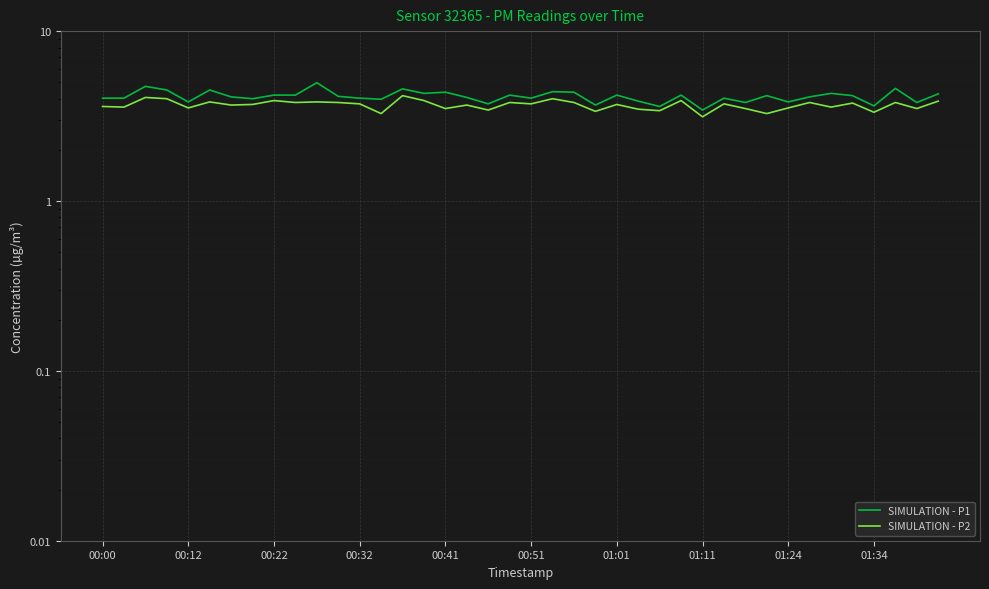

What is the difference between the SIMULATION - P2 values at 24 and 37?

0.1